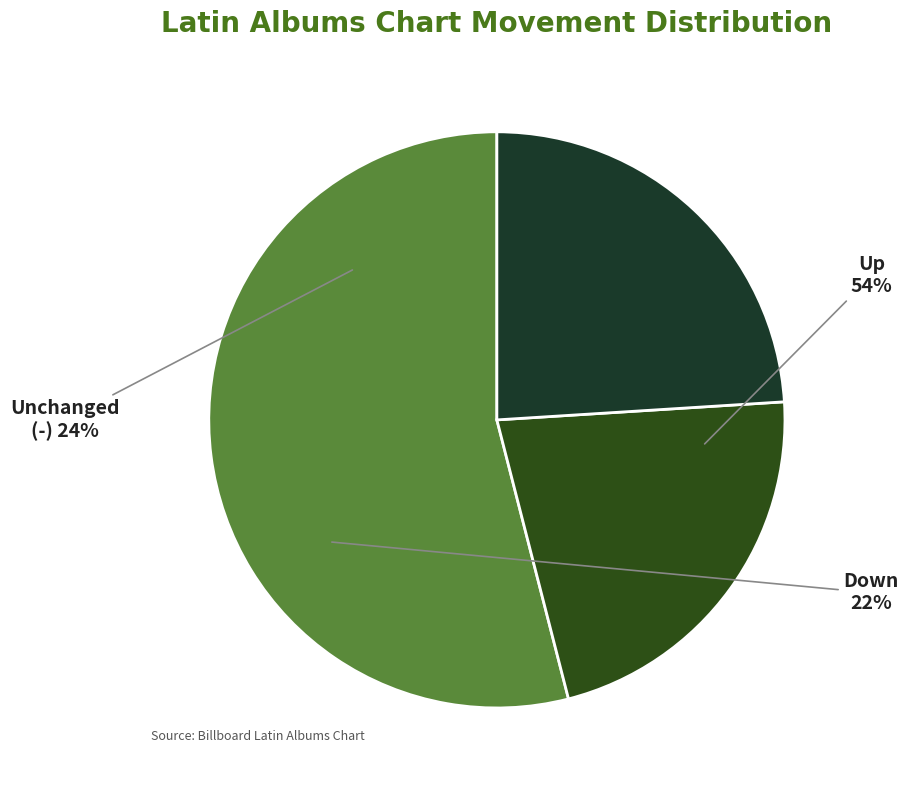

Which category has the smallest portion of the pie?

down